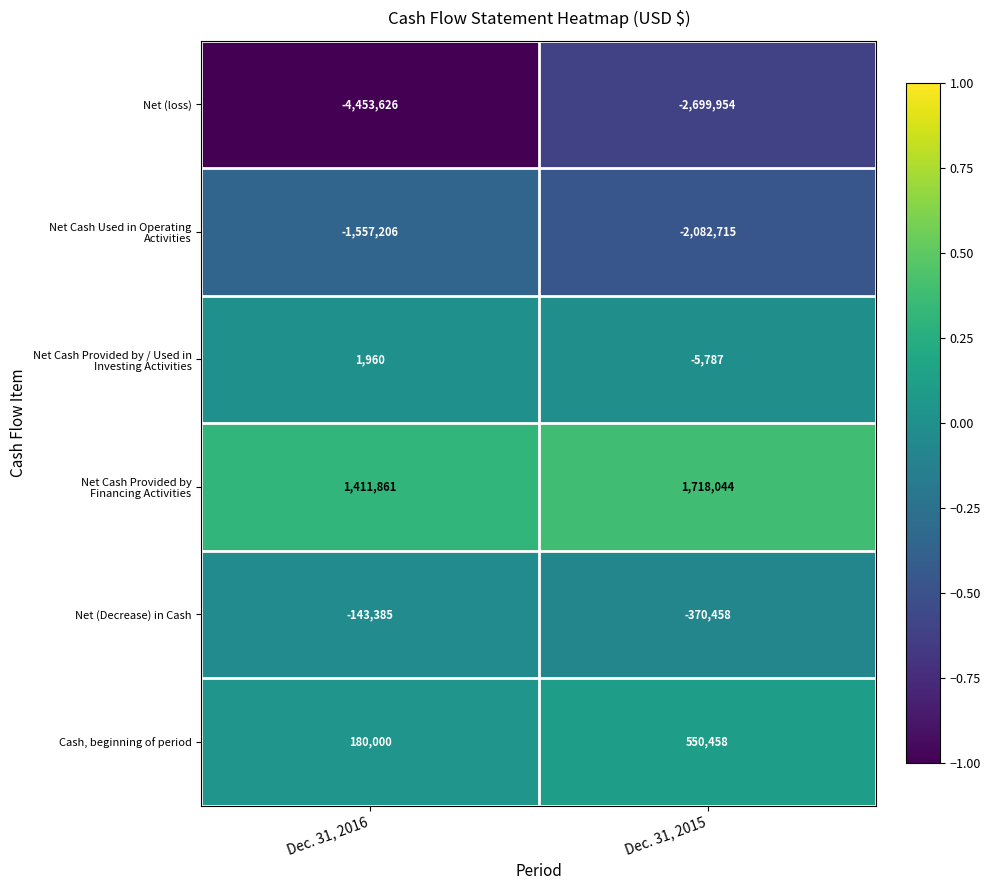

How many series are shown in this chart?

6